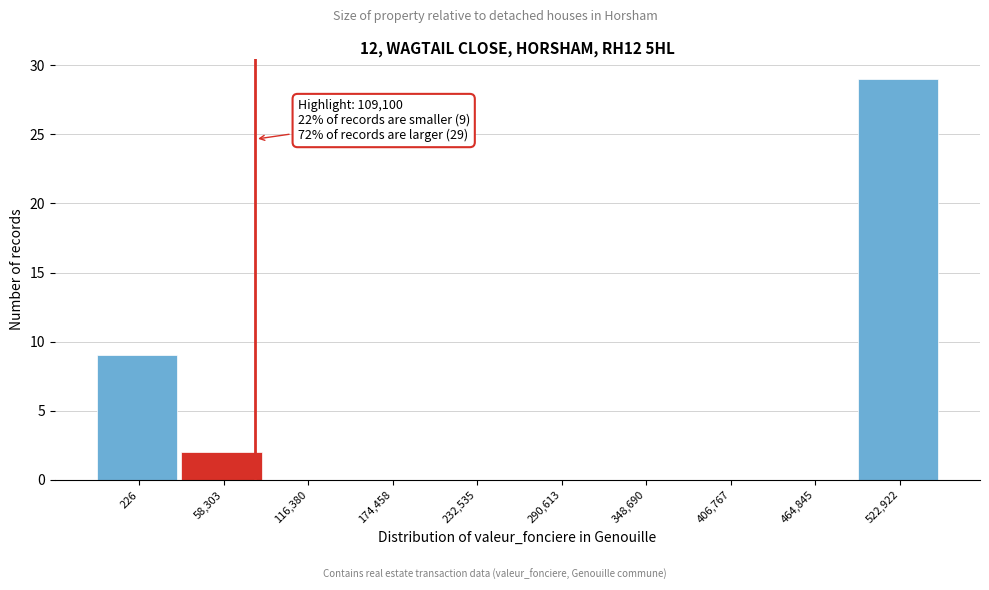

Reading left to right, extract all data points from this chart.

226=9	58,303=2	116,380=0	174,458=0	232,535=0	290,613=0	348,690=0	406,767=0	464,845=0	522,922=29